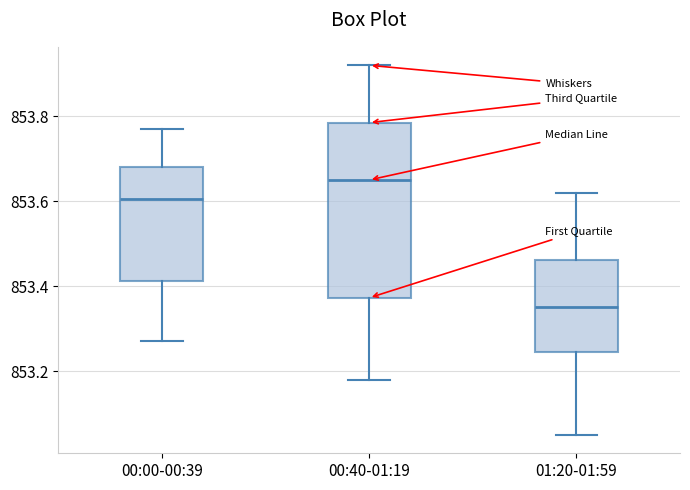

Where is the lower edge of the box for 01:20-01:59 on the y-axis? The values are not printed on the chart, so give them approximately, as read against the axis.

853.24